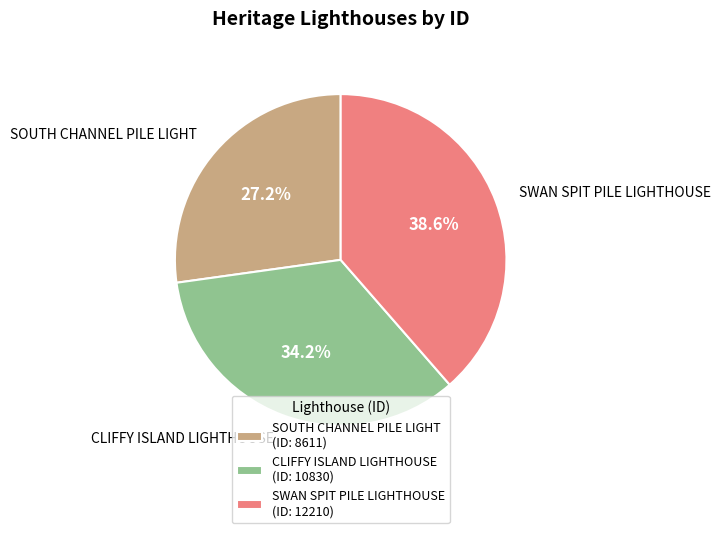

To the nearest percent, what is the average slice percentage?

33%